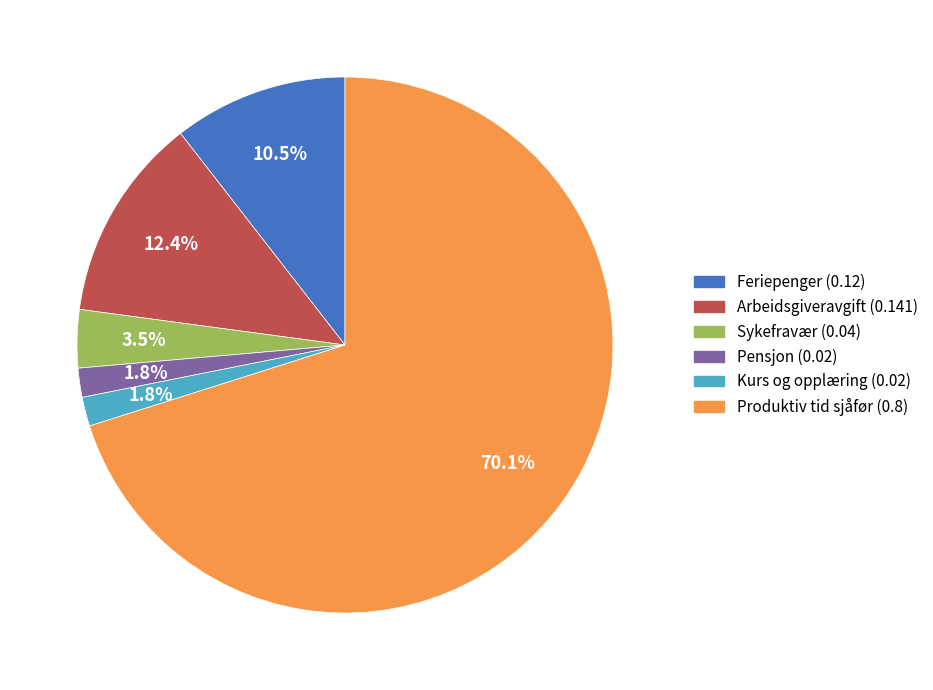

Between Feriepenger (0.12) and Arbeidsgiveravgift (0.141), which is larger?

Arbeidsgiveravgift (0.141)